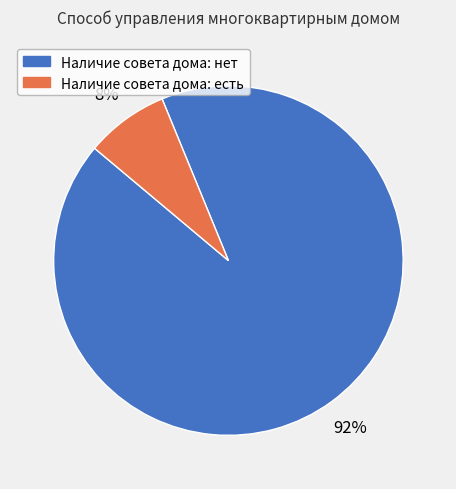

How many segments does this pie chart have?

2